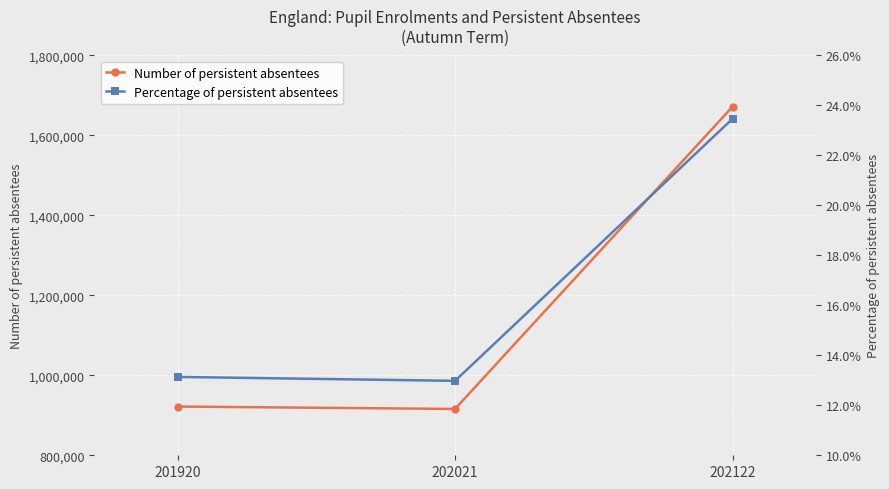

What is the average value of the Percentage of persistent absentees series?

16.5